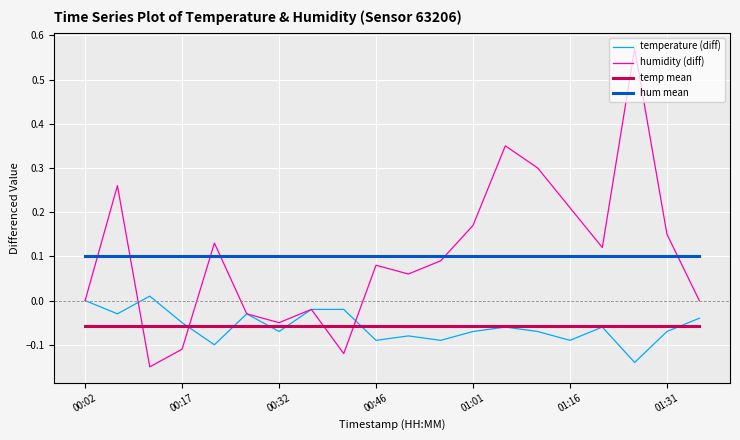

At how many categories does at least one series exceed 0?

20